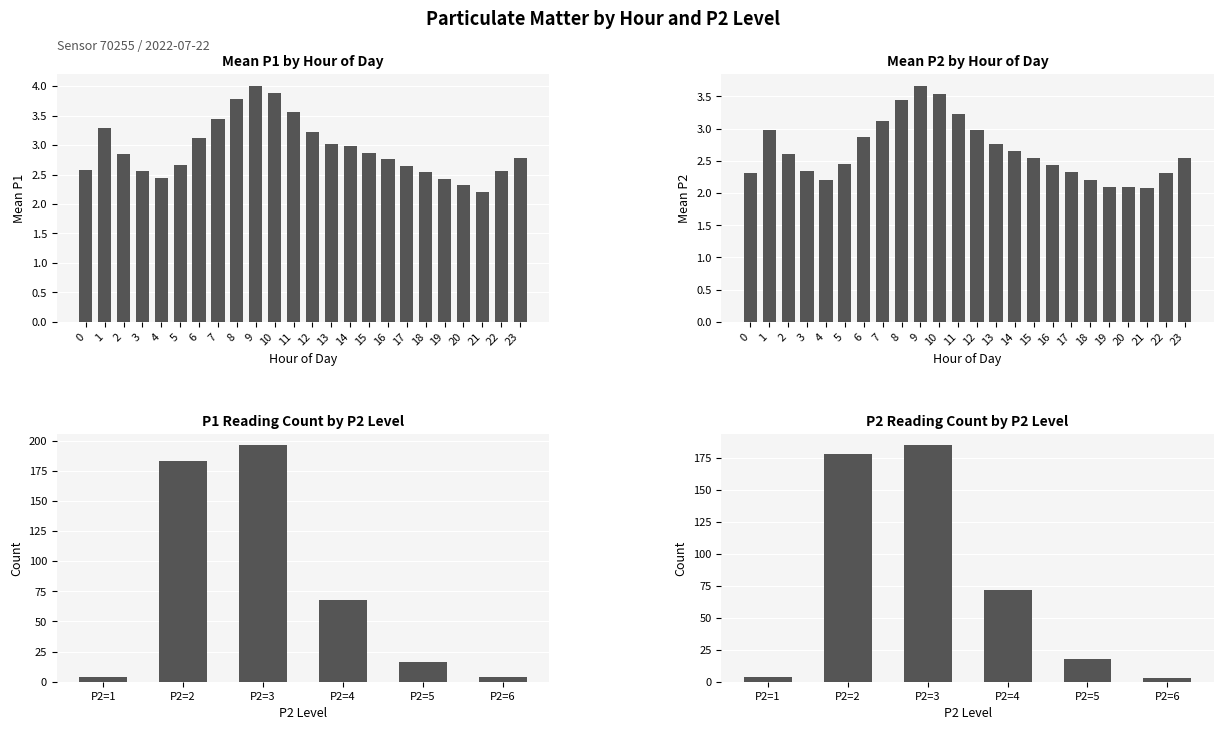

What is the sum of the values at P2=3 and P2=2?

379